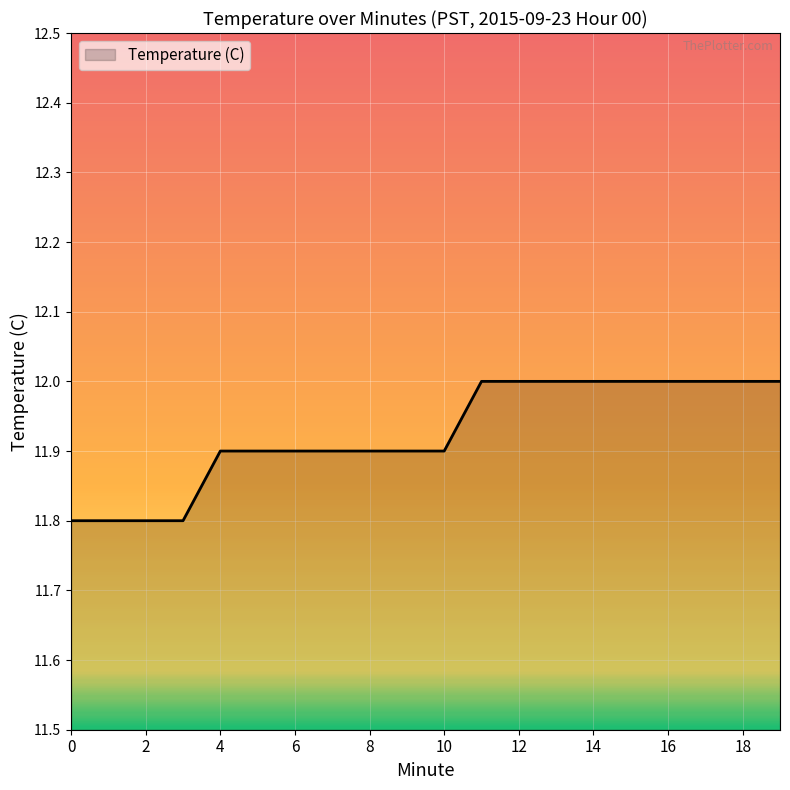

What is the average value?

11.9